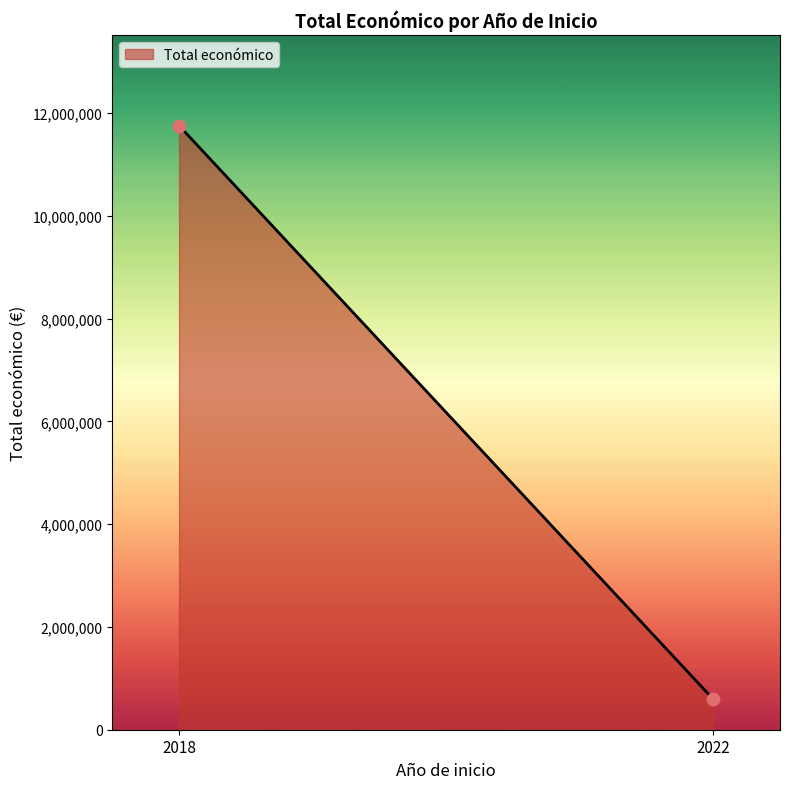

What is the average X value?

2020